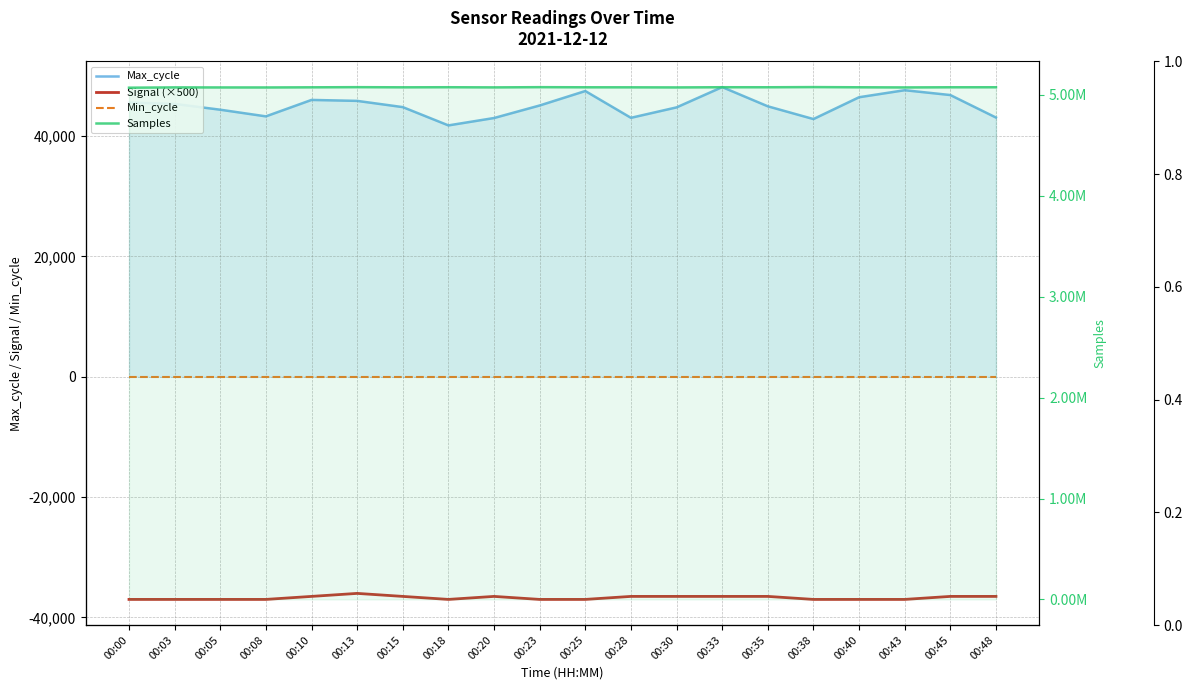

What is the difference between the second highest and second lowest values in the Max_cycle series?

4794